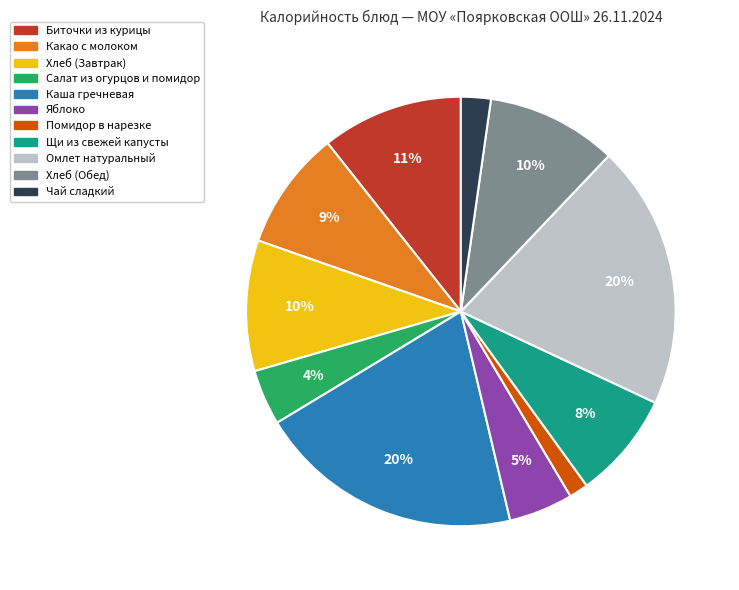

To the nearest percent, what is the difference between the largest and smallest slice percentages?

19%